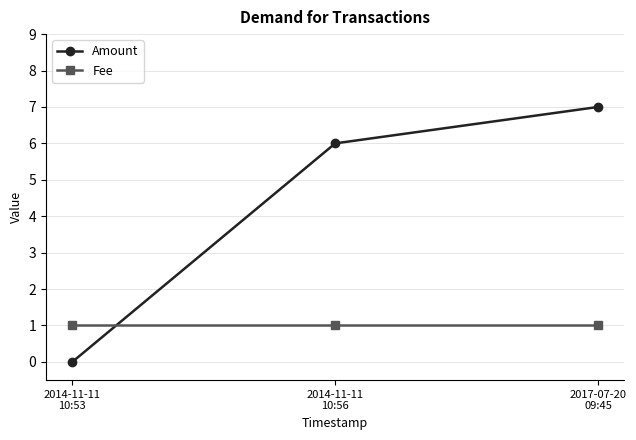

What is the average value of the Fee series?

1